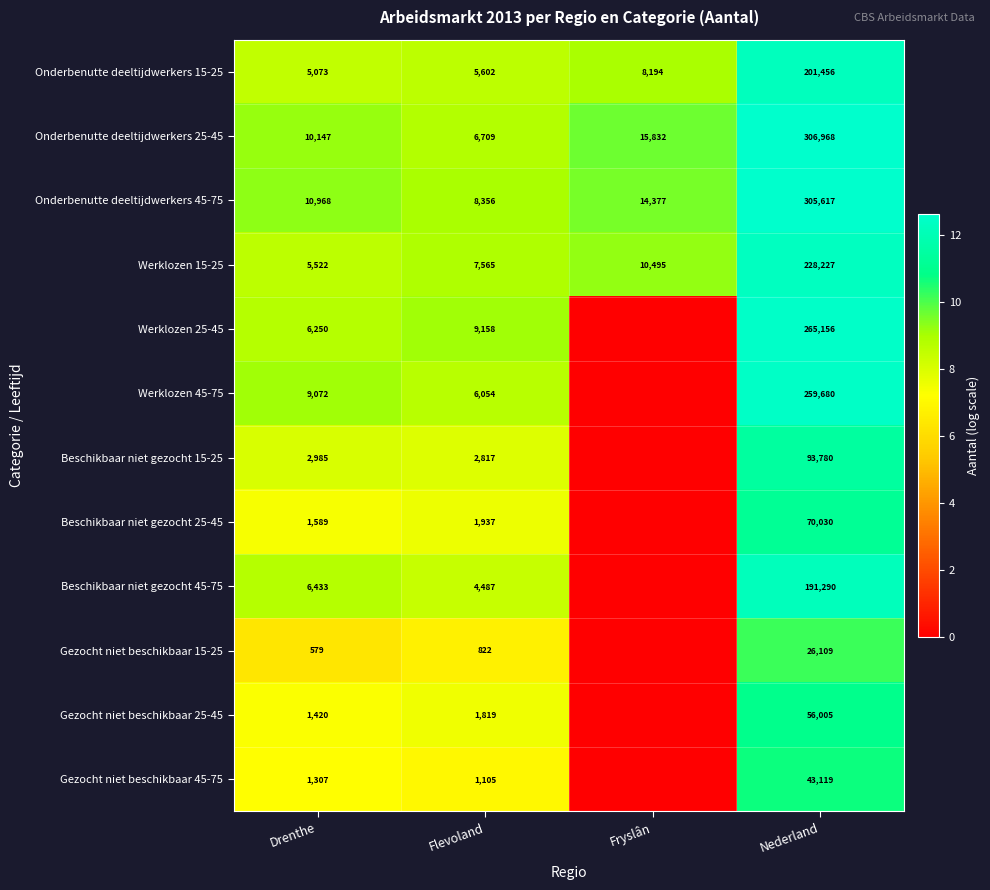

Rank the series at Flevoland from highest to lowest value.

Werklozen 25-45, Onderbenutte deeltijdwerkers 45-75, Werklozen 15-25, Onderbenutte deeltijdwerkers 25-45, Werklozen 45-75, Onderbenutte deeltijdwerkers 15-25, Beschikbaar niet gezocht 45-75, Beschikbaar niet gezocht 15-25, Beschikbaar niet gezocht 25-45, Gezocht niet beschikbaar 25-45, Gezocht niet beschikbaar 45-75, Gezocht niet beschikbaar 15-25